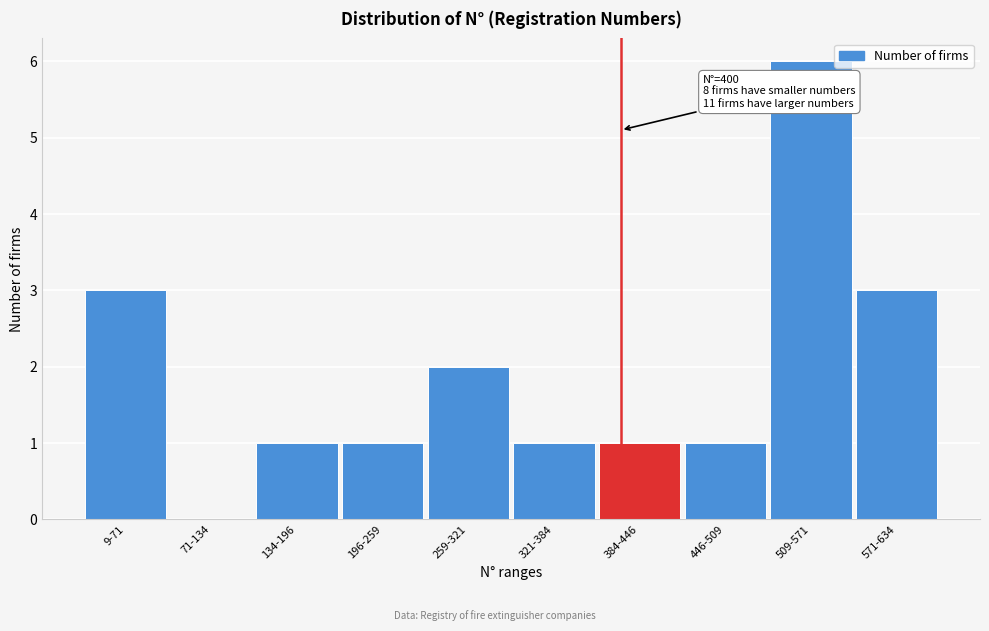

Reading left to right, list all the values displayed in this chart.

9-71=3	71-134=0	134-196=1	196-259=1	259-321=2	321-384=1	384-446=1	446-509=1	509-571=6	571-634=3